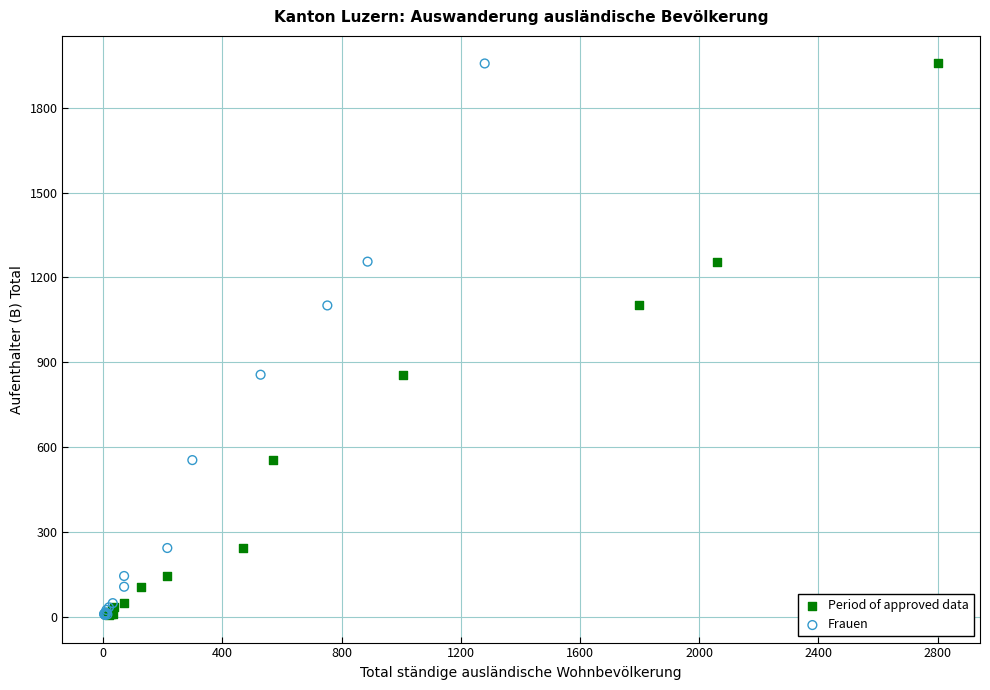

What are all the series names shown in the legend?

Period of approved data, Frauen